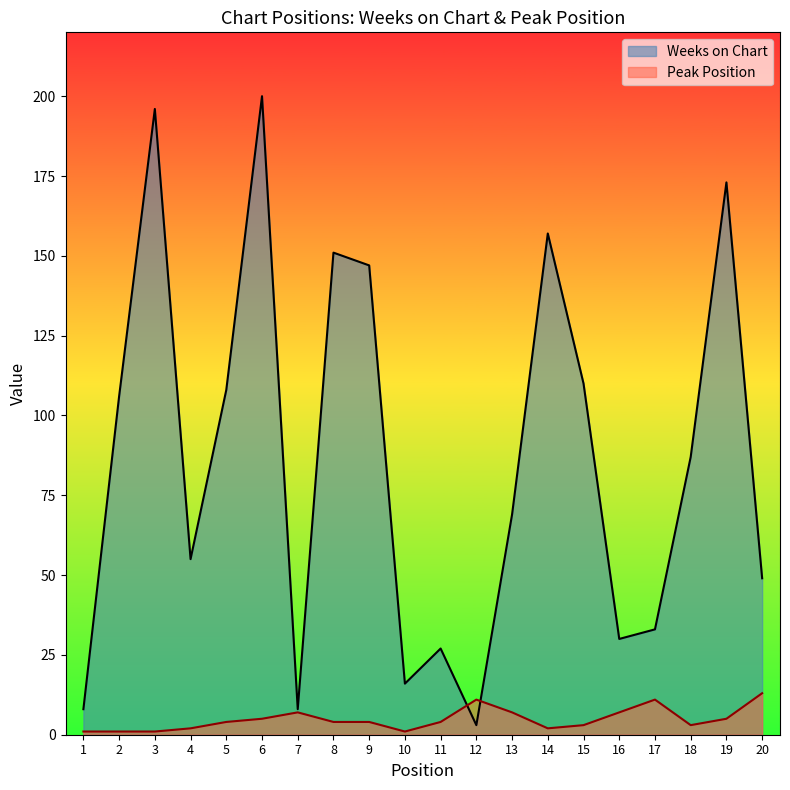

Does the chart display data point markers on the line(s)?

No